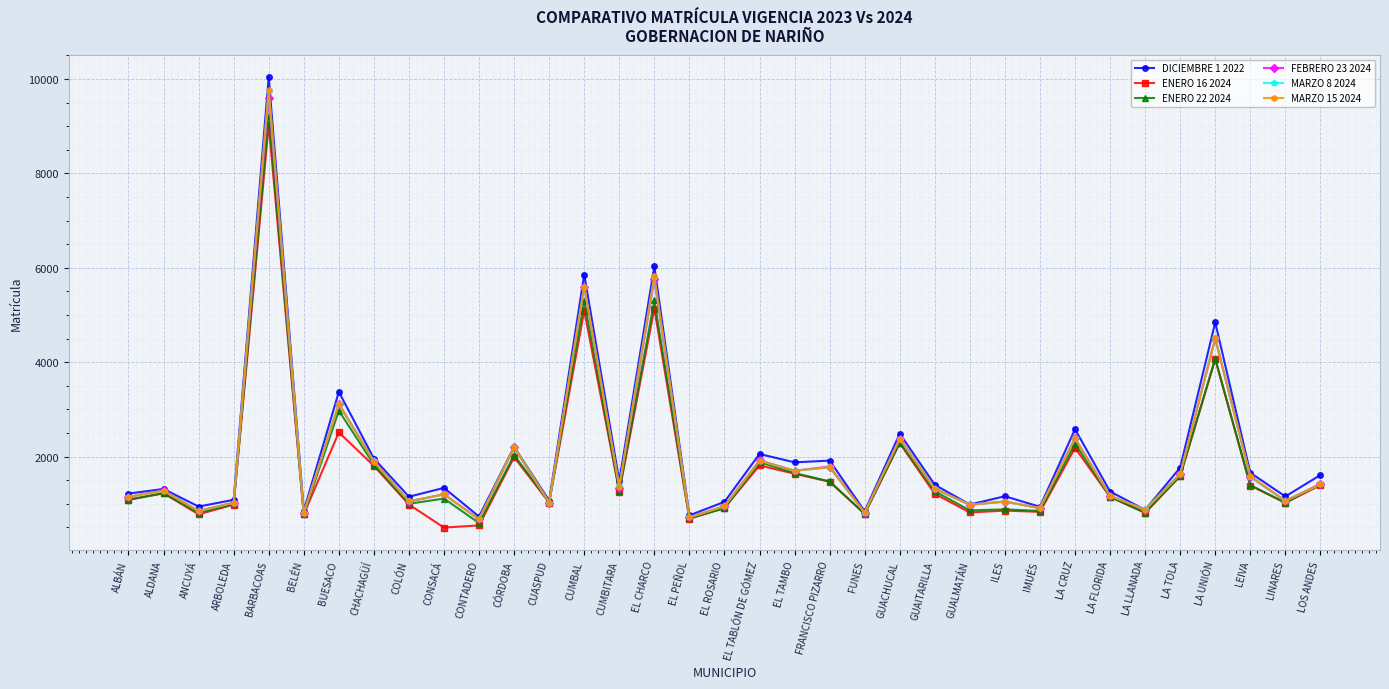

Is the value of ENERO 16 2024 at ANCUYÁ greater than the value of MARZO 15 2024 at CHACHAGÜÍ?

No